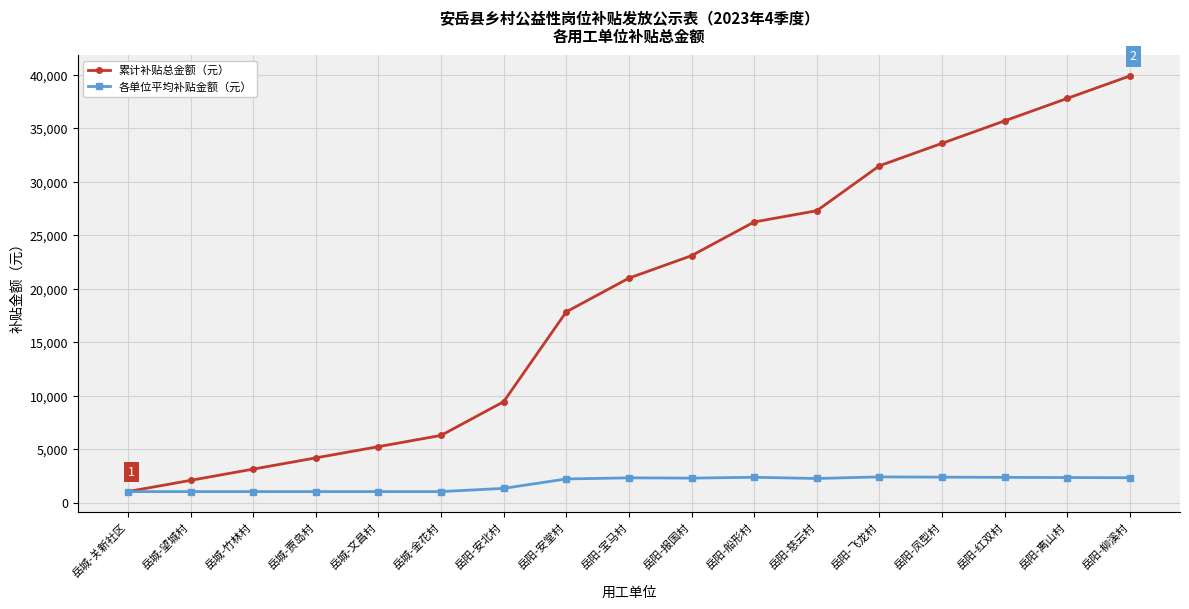

What is the lowest value of the 各单位平均补贴金额（元） series?

1050.0